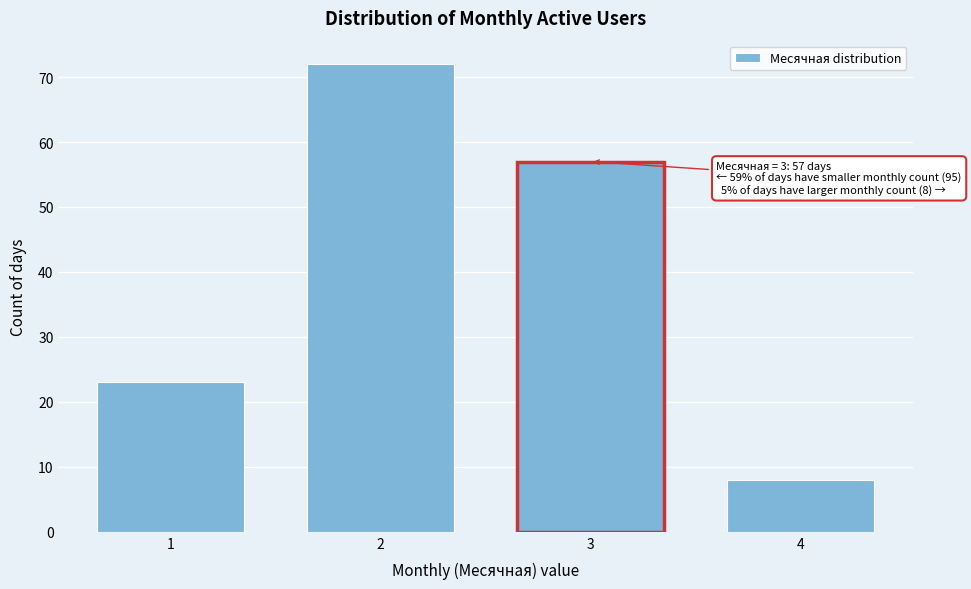

Reading left to right, transcribe all the data shown in this chart.

23	72	57	8